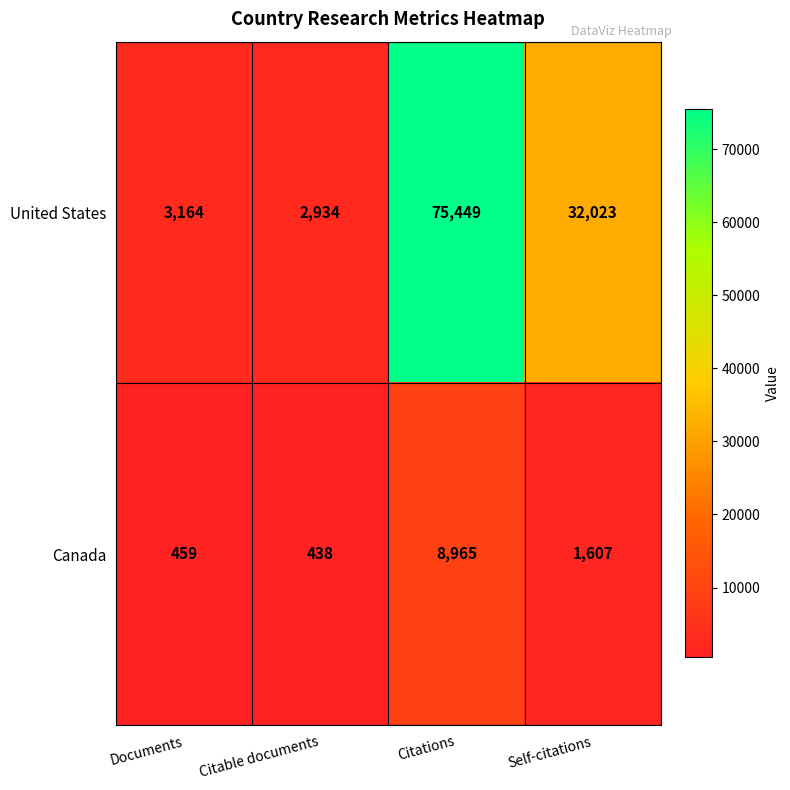

The value of United States at Citable documents is 1209. True or false?

False